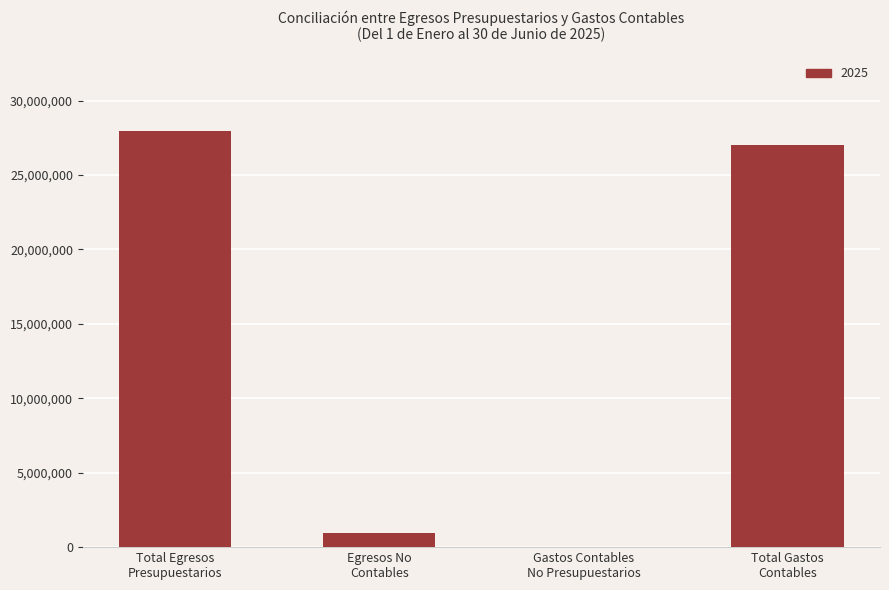

What is the sum of all values?

55912826.7